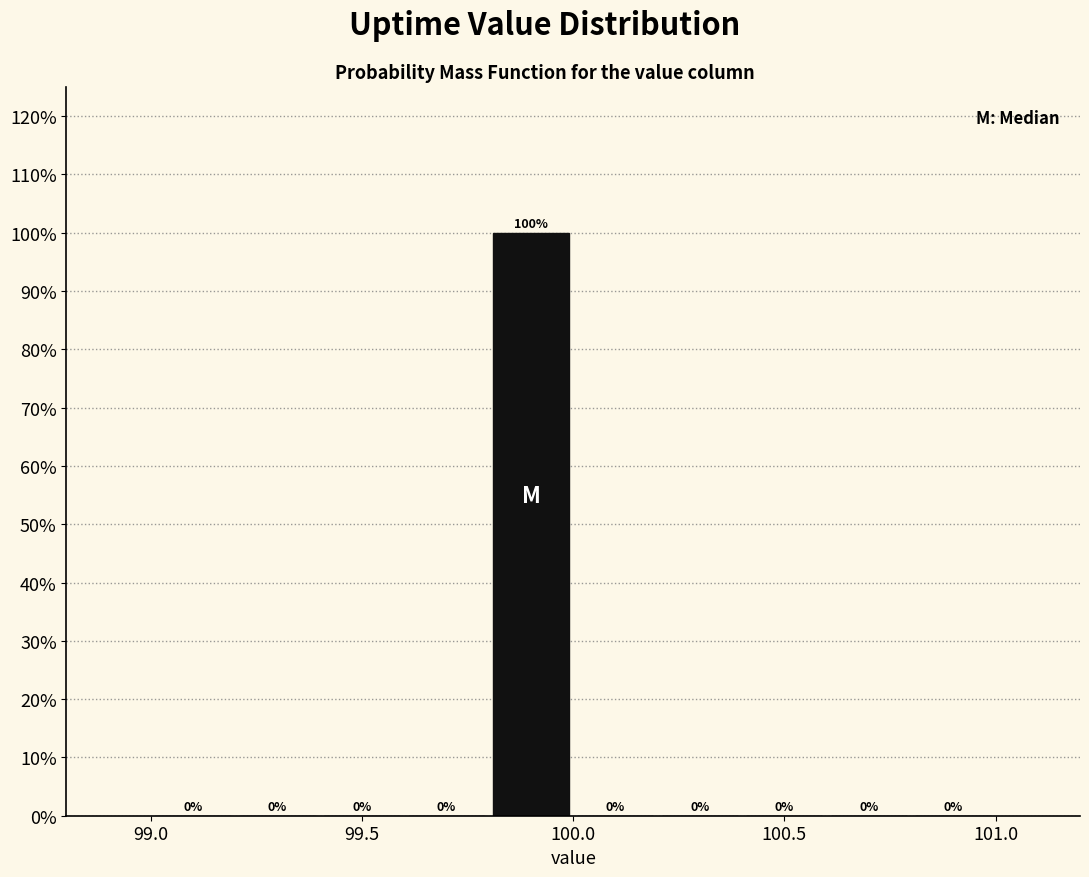

Reading left to right, list every bar in this chart as the range it spans on the x-axis followed by its height.

99.0 to 99.2: 0
99.2 to 99.4: 0
99.4 to 99.6: 0
99.6 to 99.8: 0
99.8 to 100.0: 100
100.0 to 100.2: 0
100.2 to 100.4: 0
100.4 to 100.6: 0
100.6 to 100.8: 0
100.8 to 101.0: 0